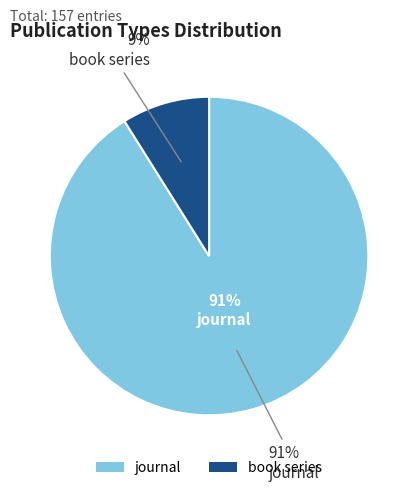

What percentage is NOT represented by book series?

91.1%